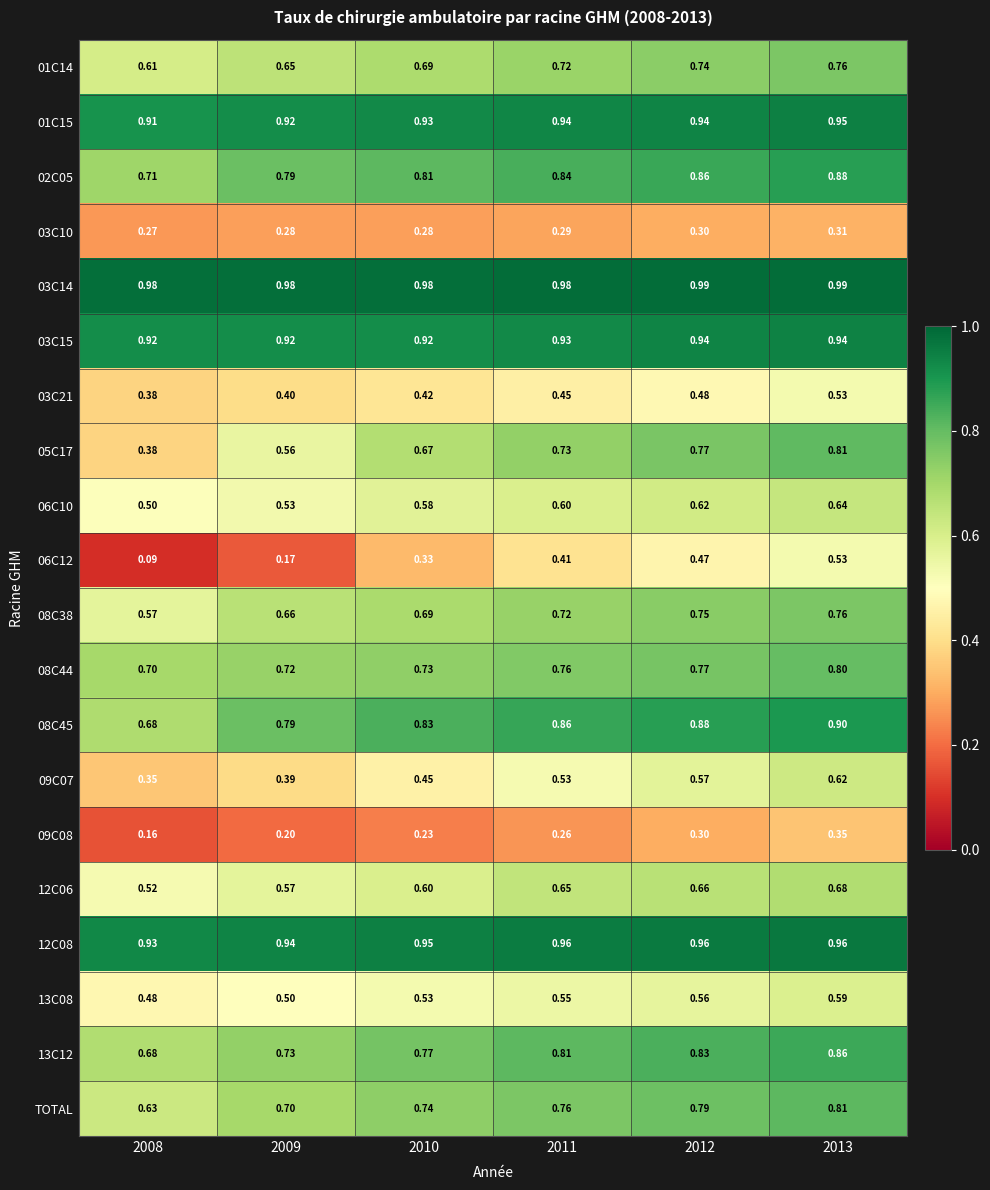

At which category is the sum across all series the highest?

2013